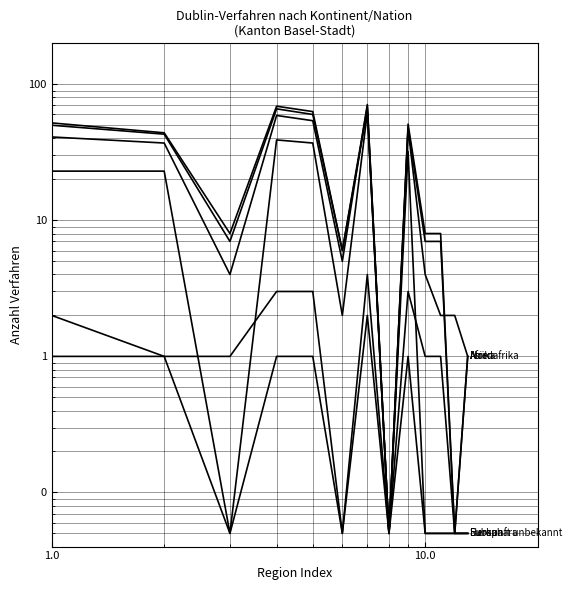

What is the value of the Subsahara point at the 9th from the left?

48.0